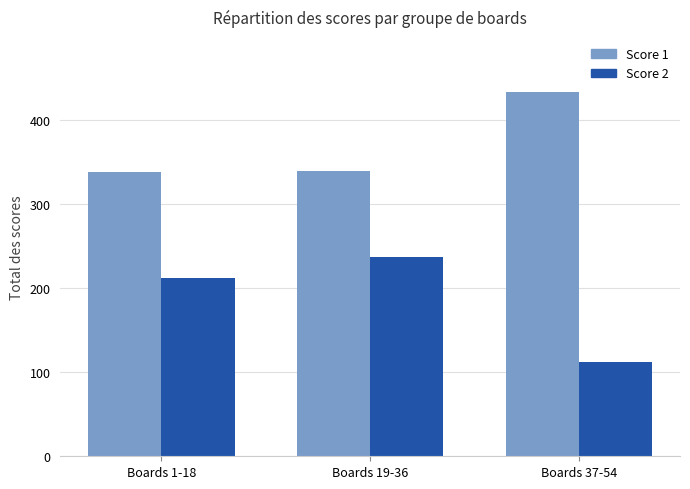

Reading left to right, extract all data points from this chart.

Score 1: 338	340	434
Score 2: 212	237	112